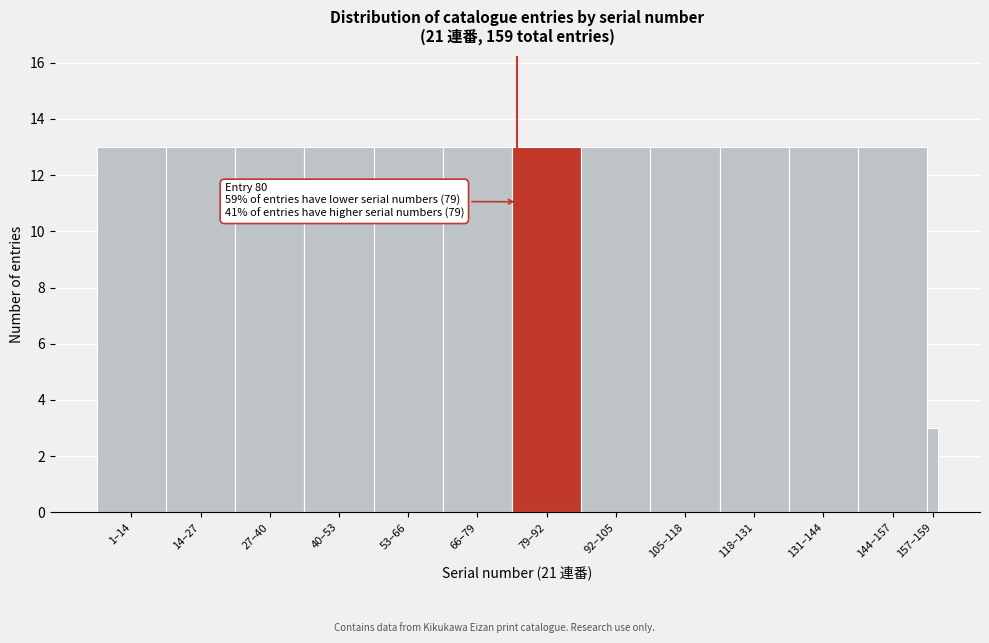

Reading left to right, list all the values displayed in this chart.

13	13	13	13	13	13	13	13	13	13	13	13	3